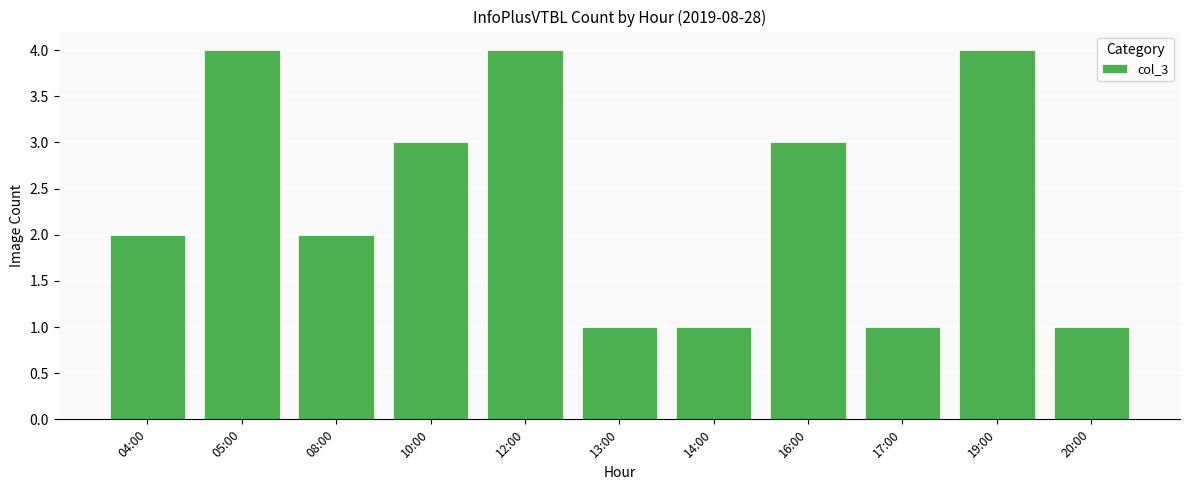

What is the ratio of the value at 16:00 to the value at 04:00?

1.5